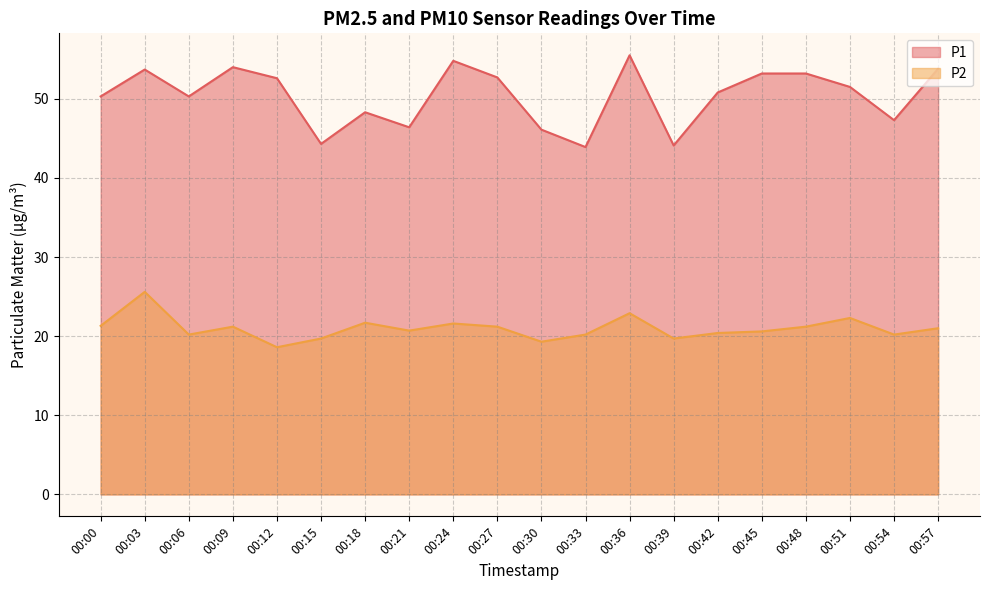

Rank the series at 00:48 from highest to lowest value.

P1, P2